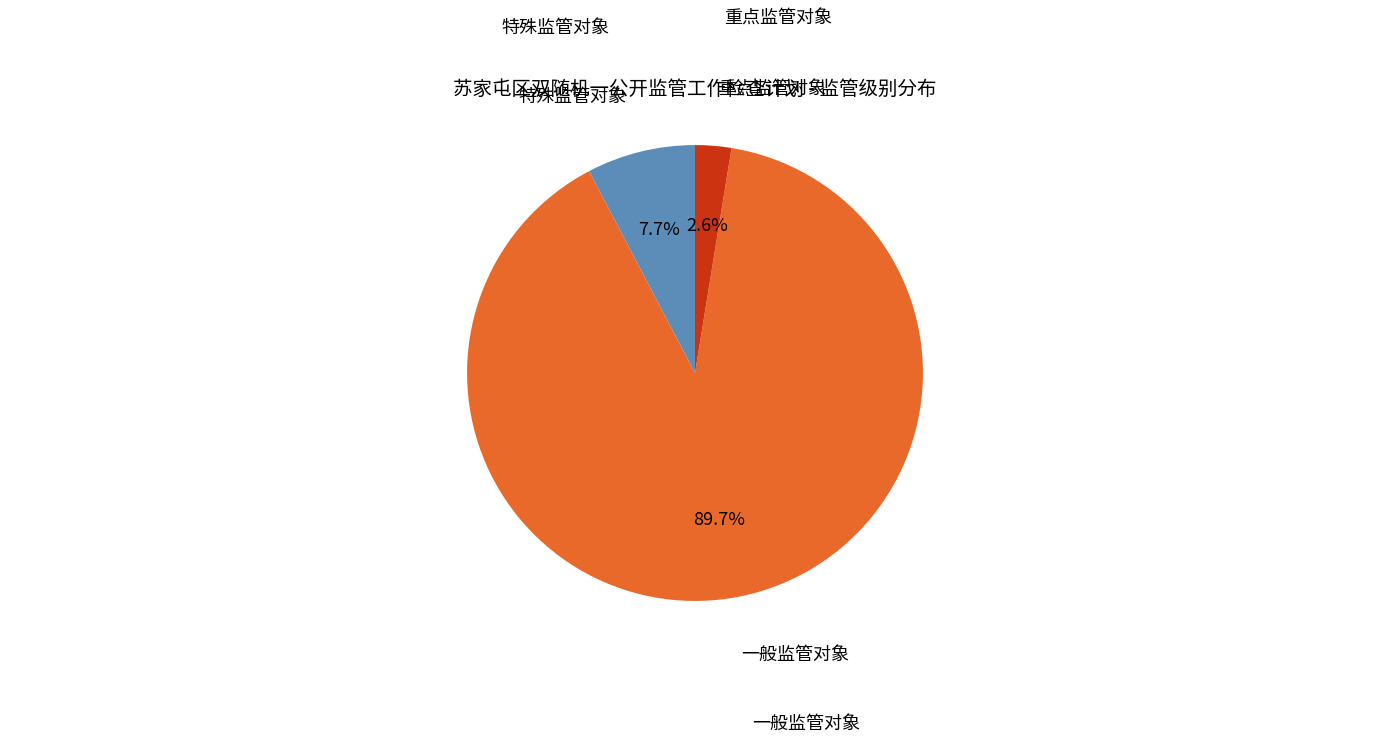

Count the number of slices in the pie.

3